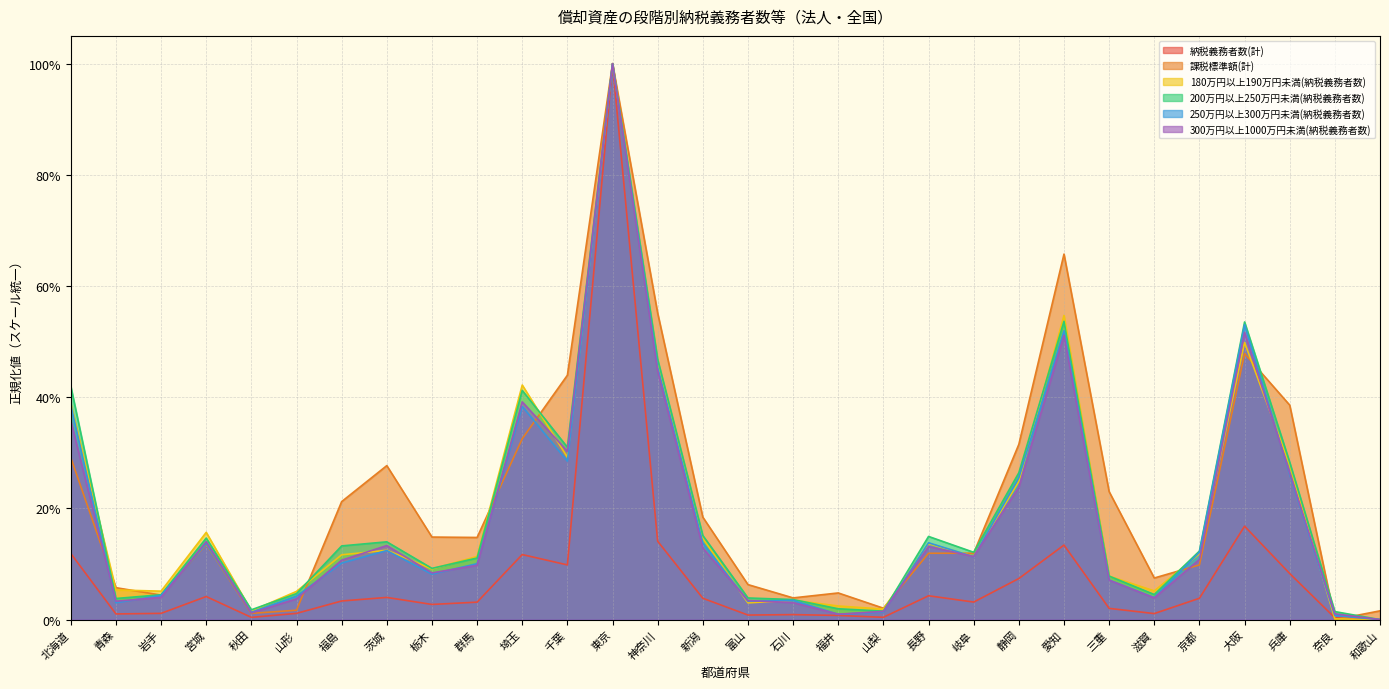

What is the difference between the highest and lowest values at 栃木?

0.1